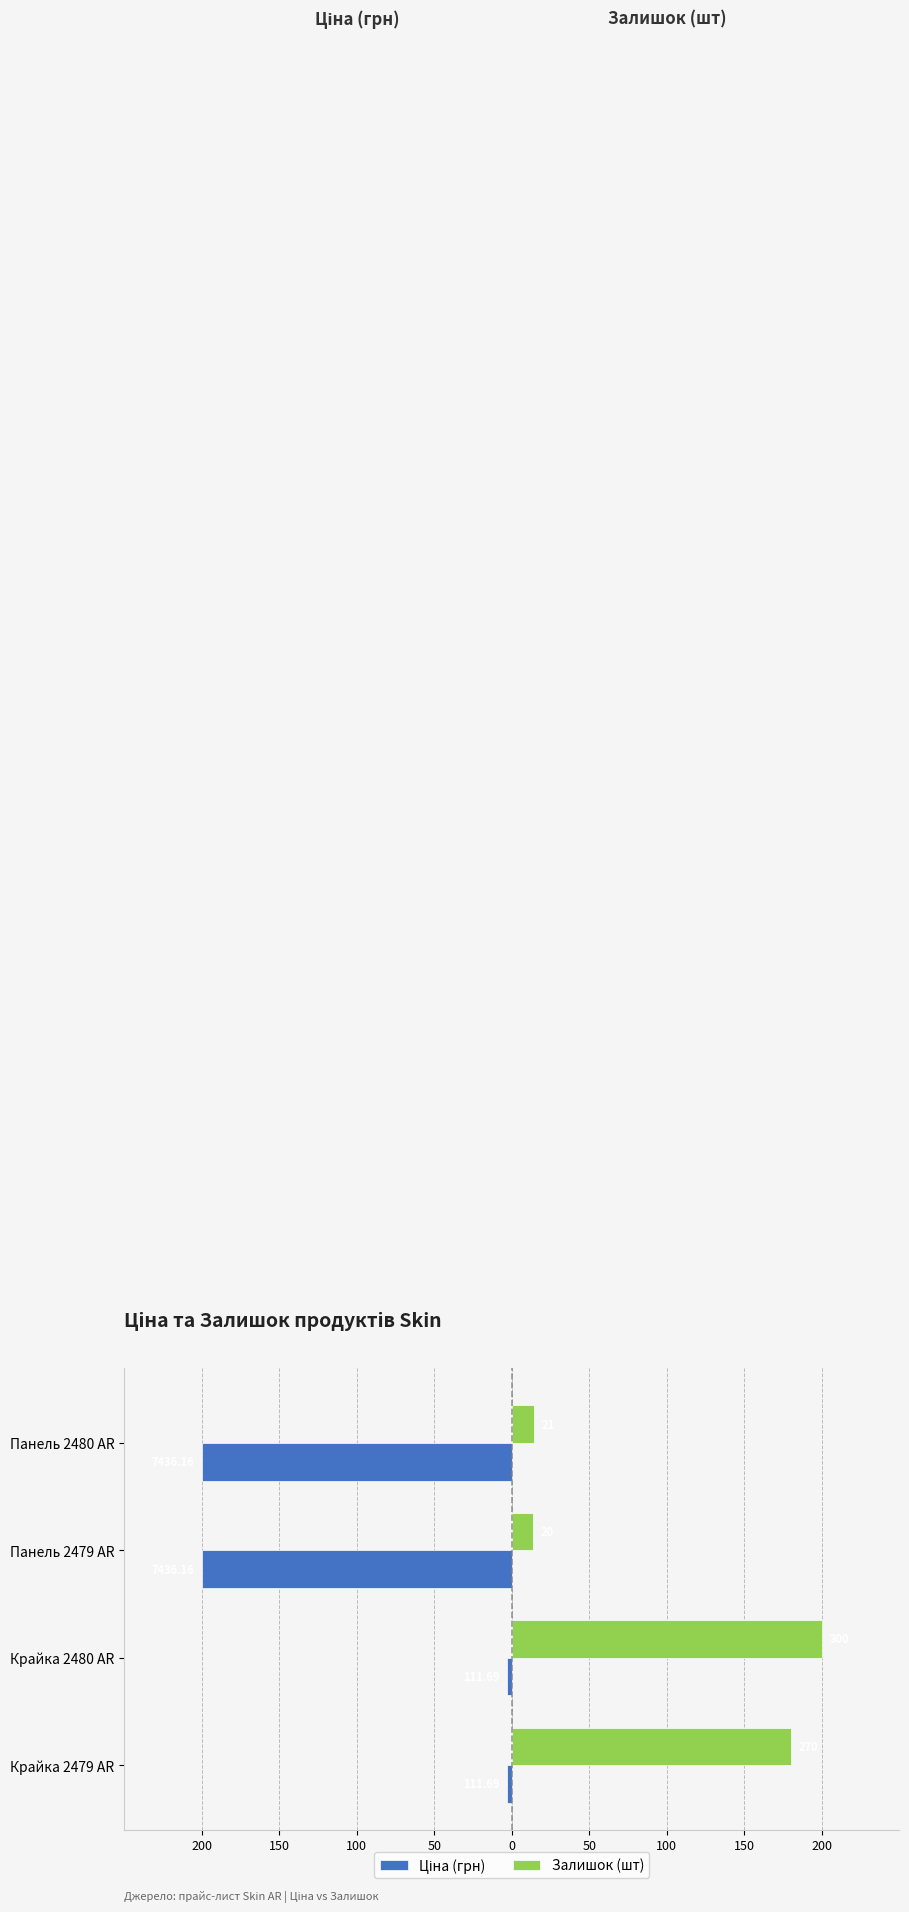

Are the bars grouped side by side (vs. stacked)?

Yes